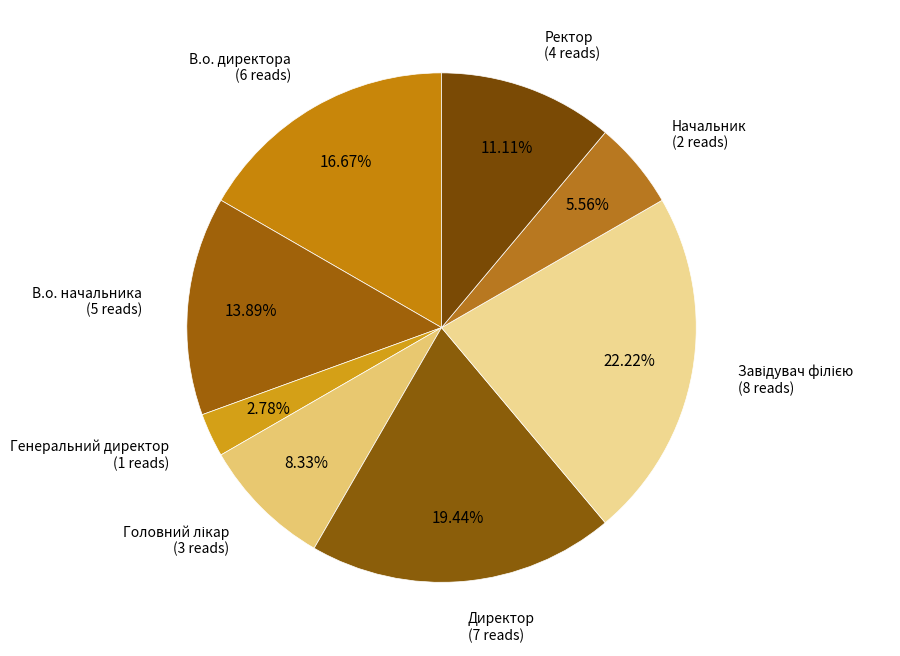

Count the number of slices in the pie.

8